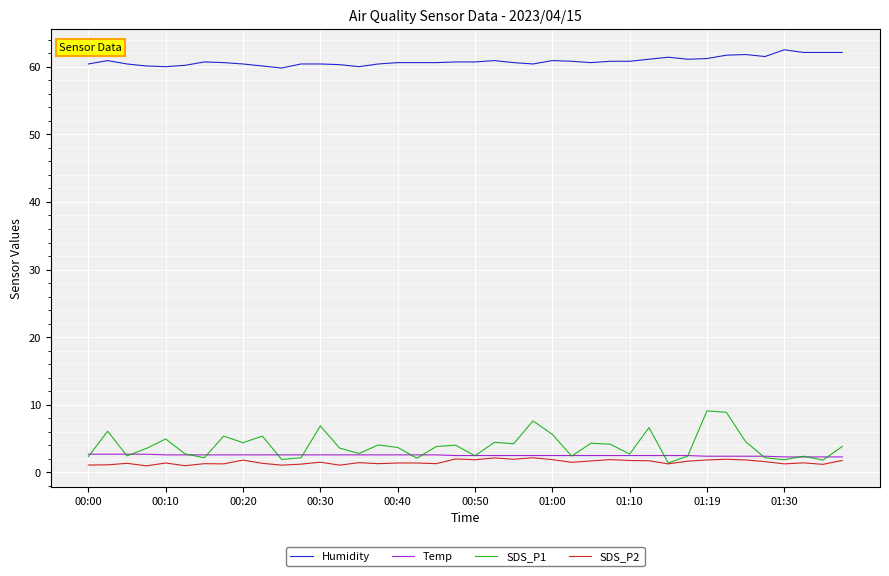

What is the maximum value shown in the chart?

62.5